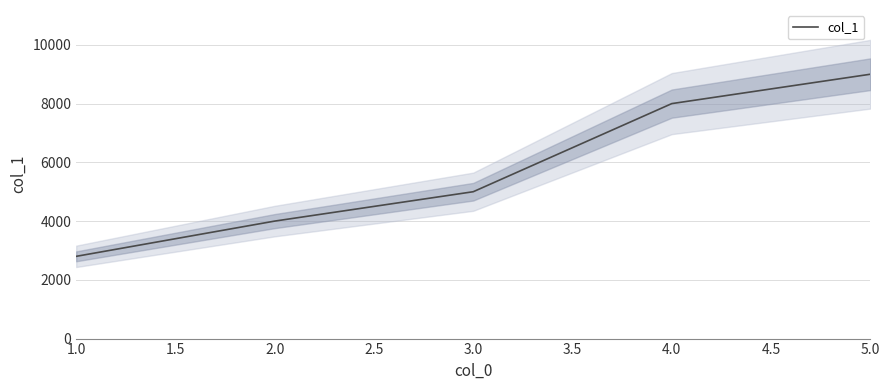

The value of col_1 at 4.0 is 12642. True or false?

False